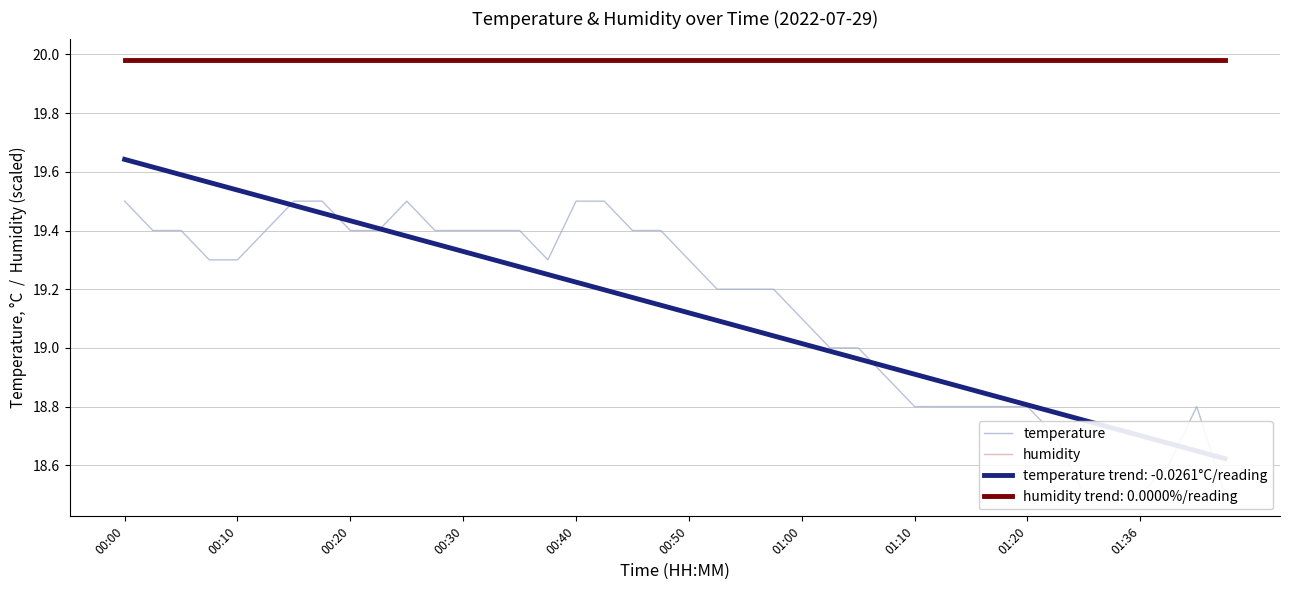

True or false: temperature and humidity cross at least once.

False